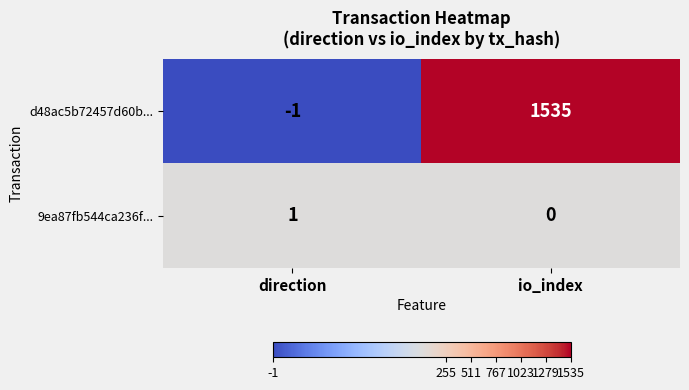

Which series has the largest total across all categories?

d48ac5b72457d60b...